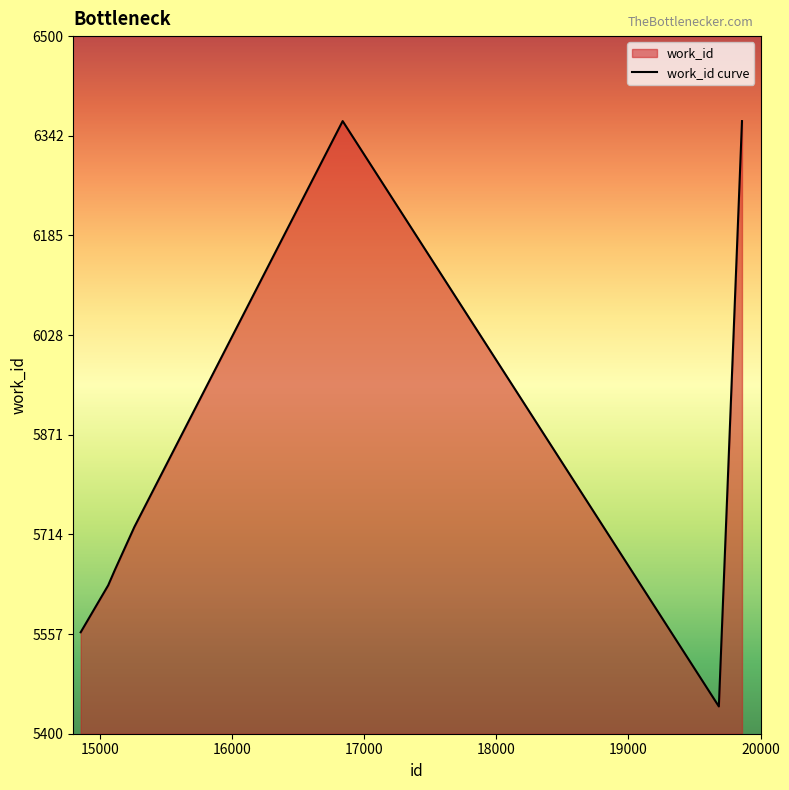

Reading left to right, transcribe all the data shown in this chart.

5560	5634	5658	5726	6366	5443	6366